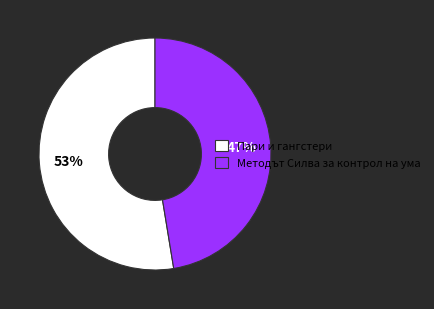

What is the ratio of the value at Пари и гангстери to the value at Методът Силва за контрол на ума?

1.1